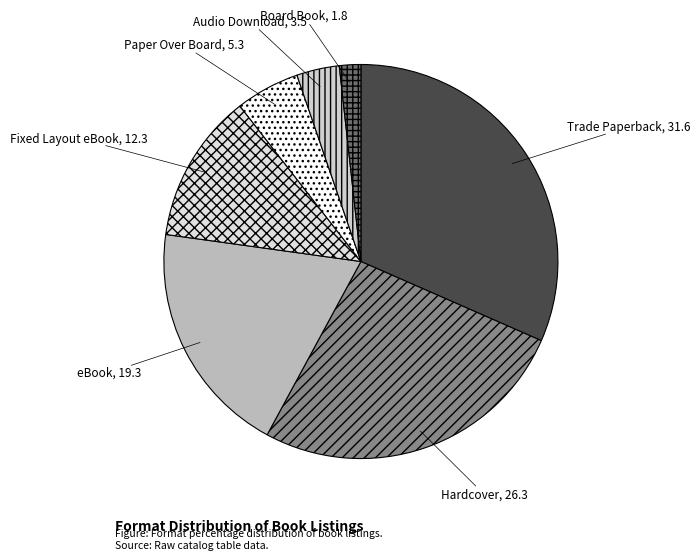

Rank the categories by value from lowest to highest.

Board Book, Audio Download, Paper Over Board, Fixed Layout eBook, eBook, Hardcover, Trade Paperback